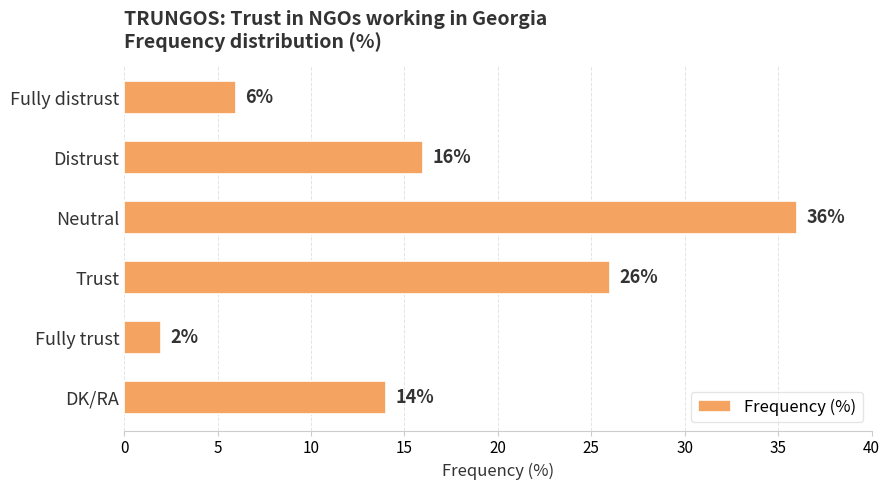

How many values are between 6 and 26?

4